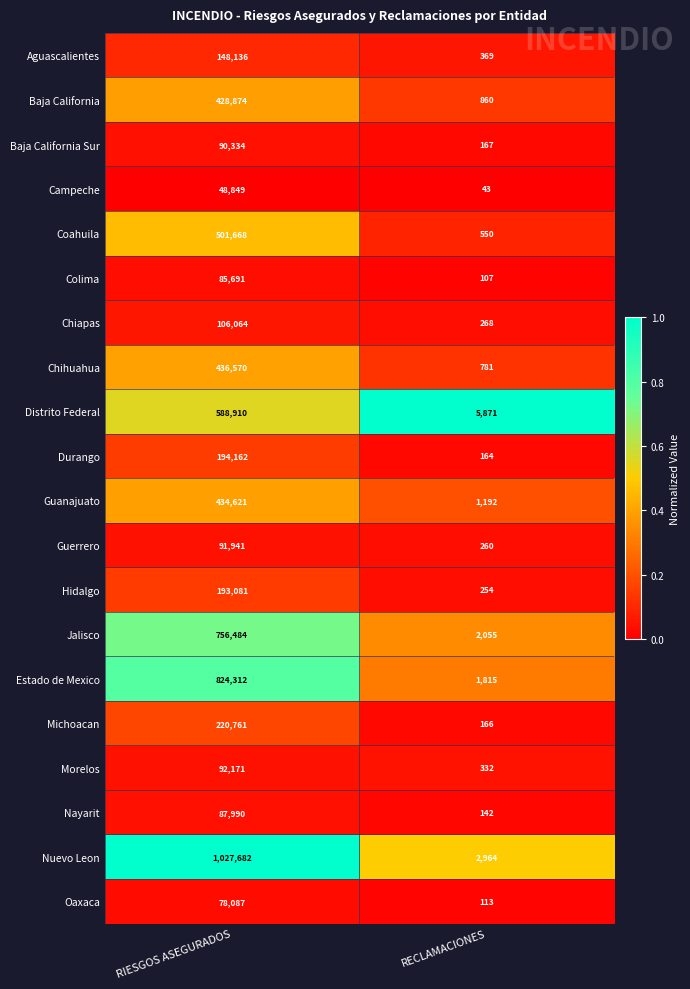

What is the difference between the highest and lowest values at RIESGOS ASEGURADOS?

978833